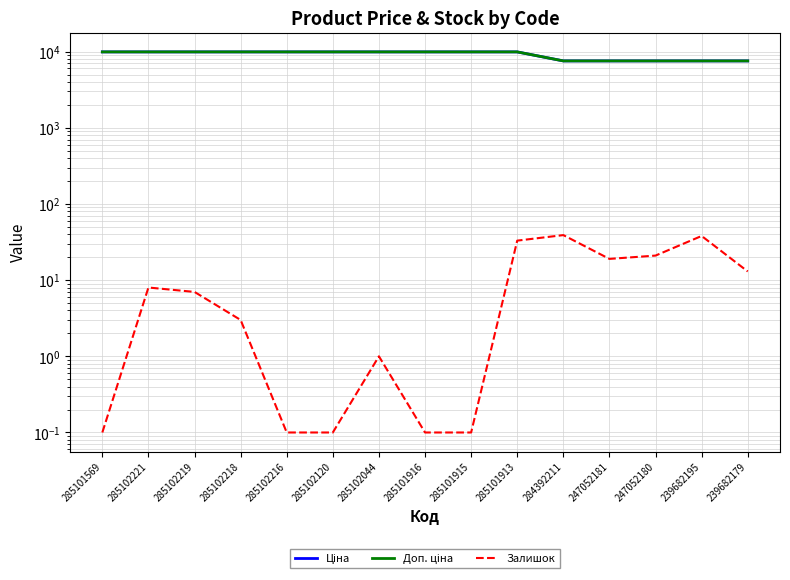

True or false: Доп. ціна has a value of 5842.4 at 285101915.

False